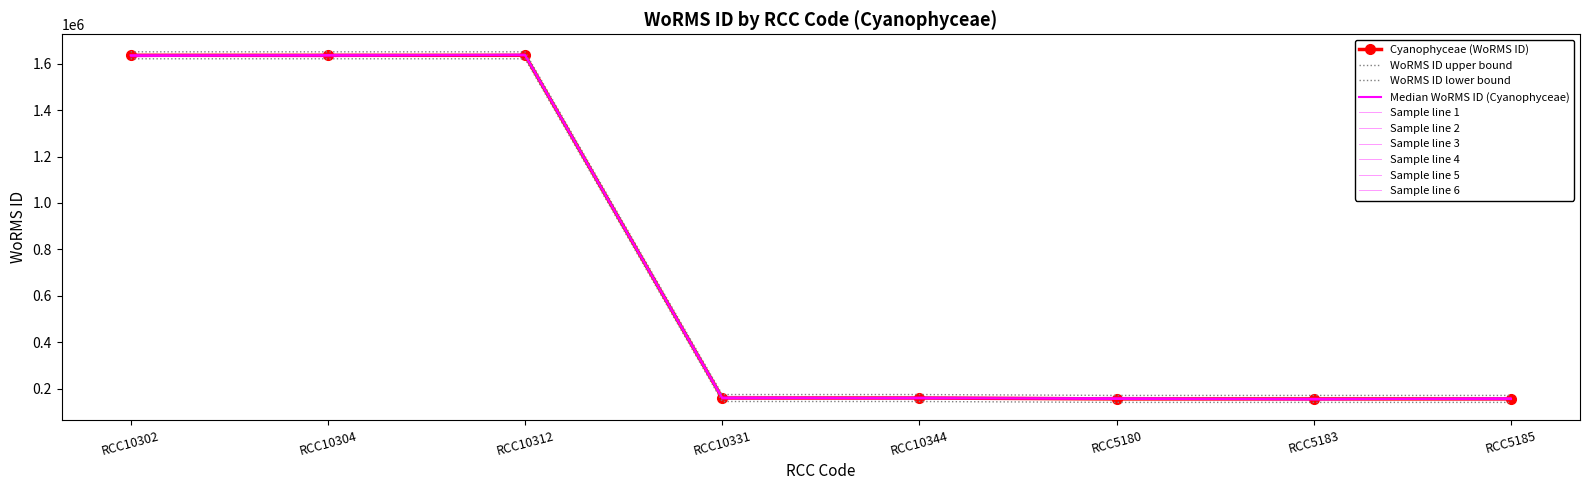

At which category does the chart reach its peak across all series?

RCC10302